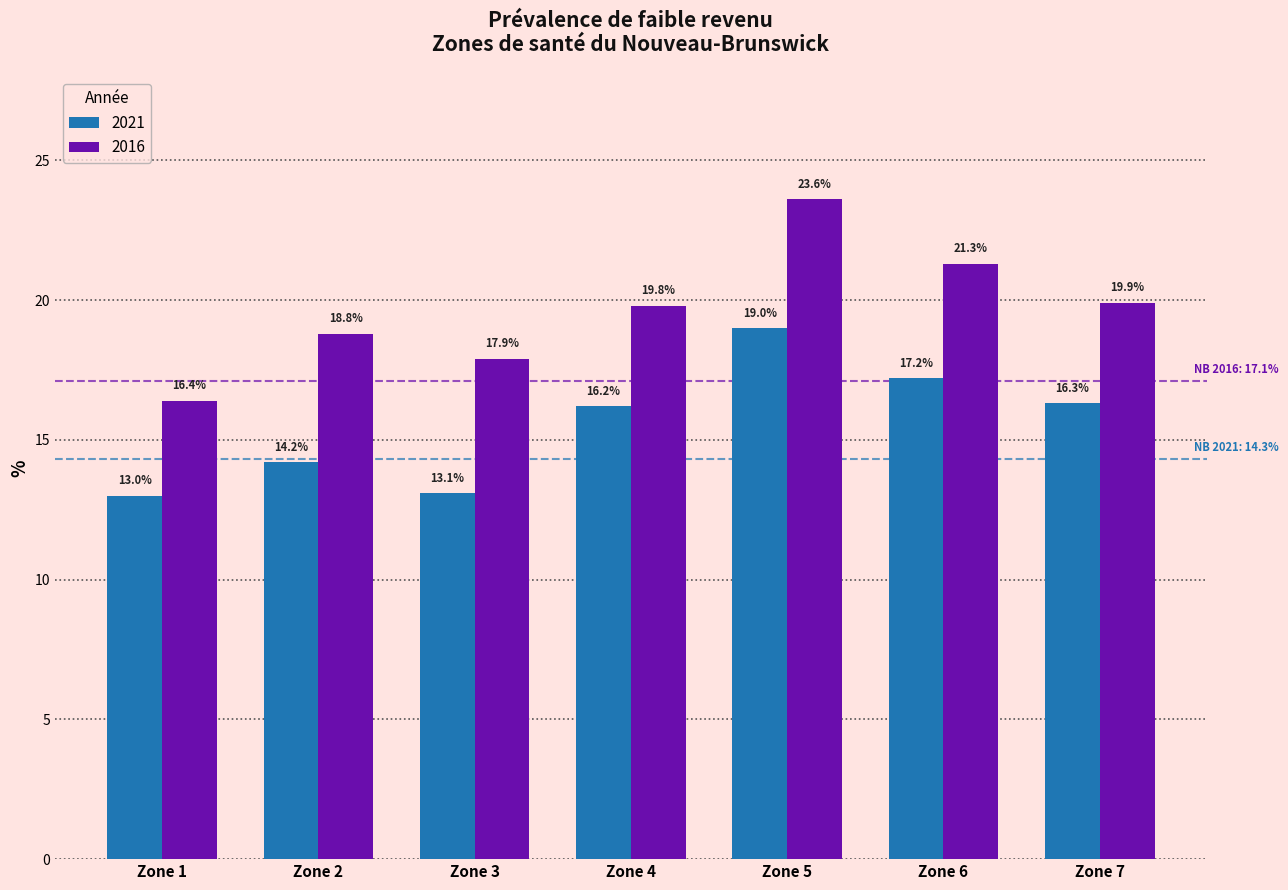

What is the difference between the maximum and minimum values in the 2021 series?

6.0